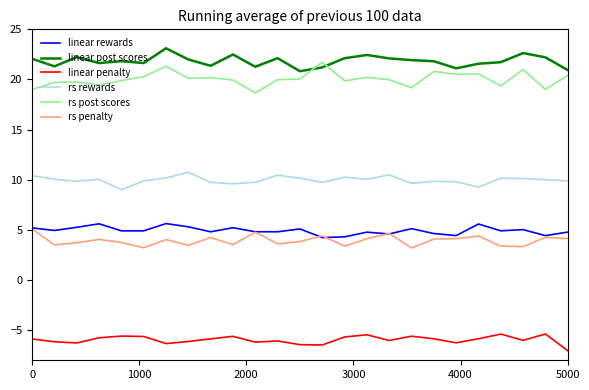

Which series has the largest total across all categories?

linear post scores